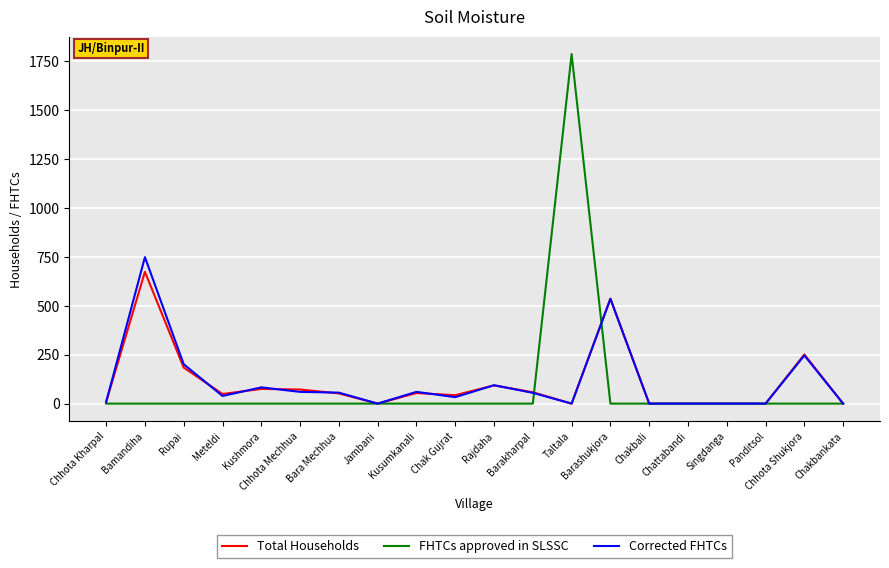

At which category does the chart reach its peak across all series?

Taltala